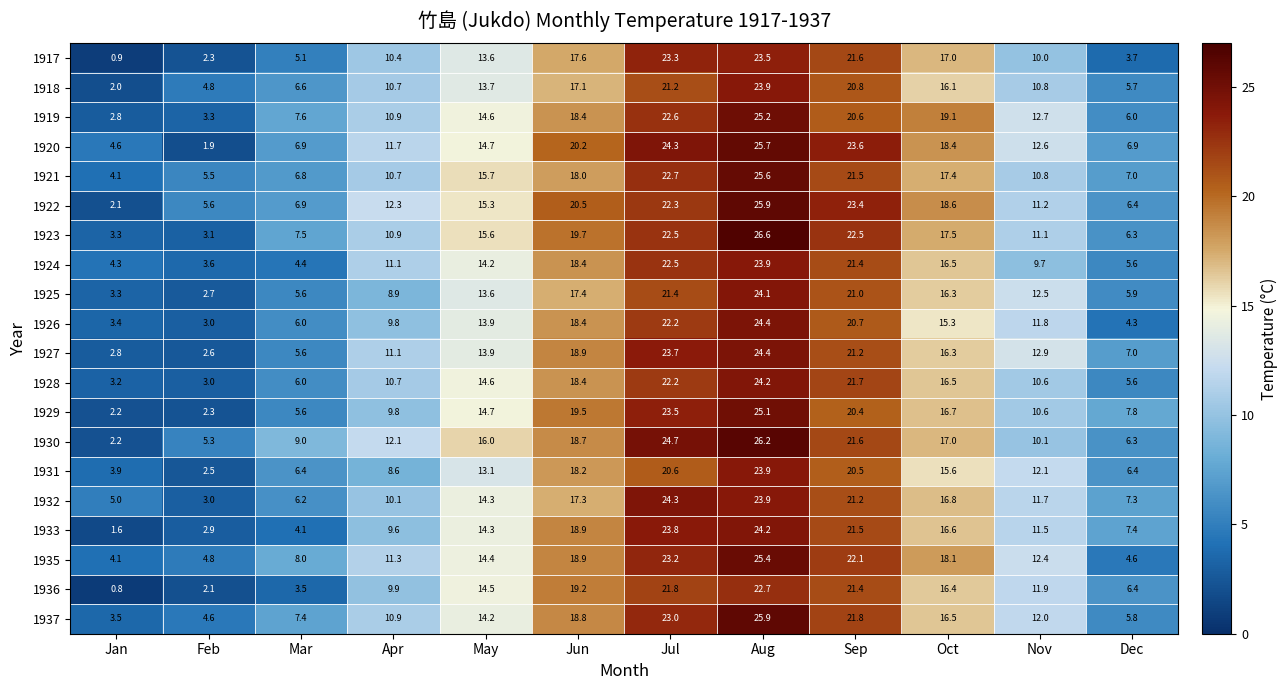

The value of 1935 at Apr is 11.3. True or false?

True